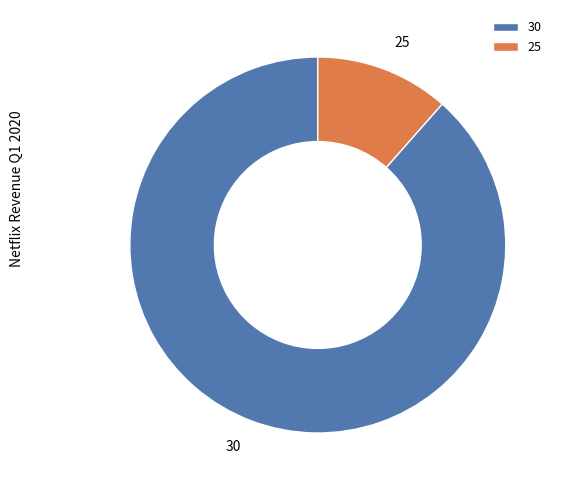

How many segments does this pie chart have?

2